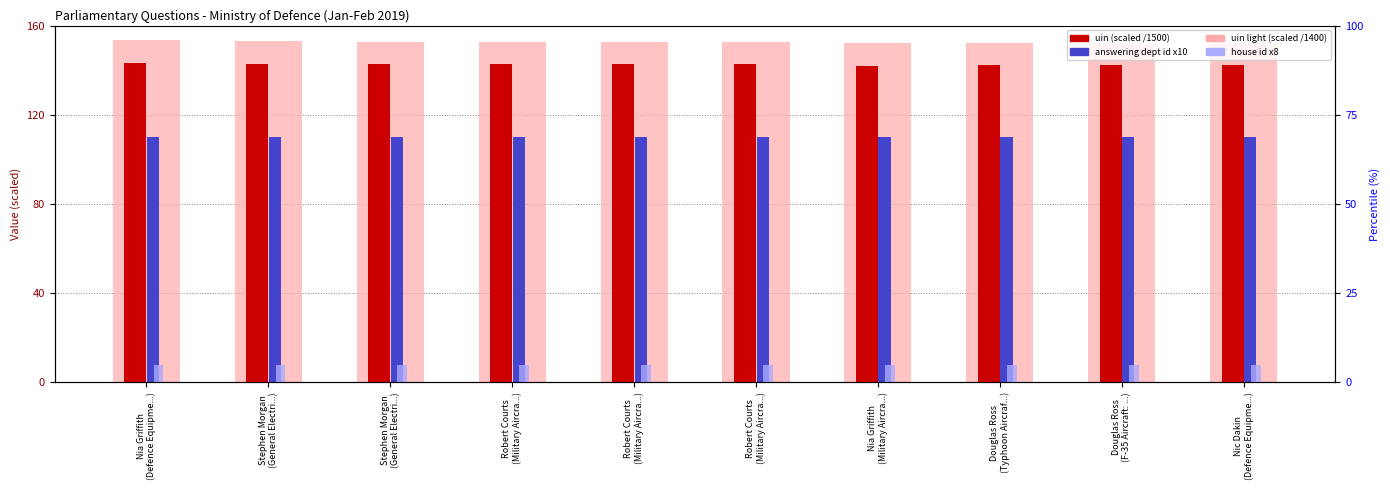

The value of uin / 1500 at Nia Griffith
(Defence Equipme...) is 143.4. True or false?

True